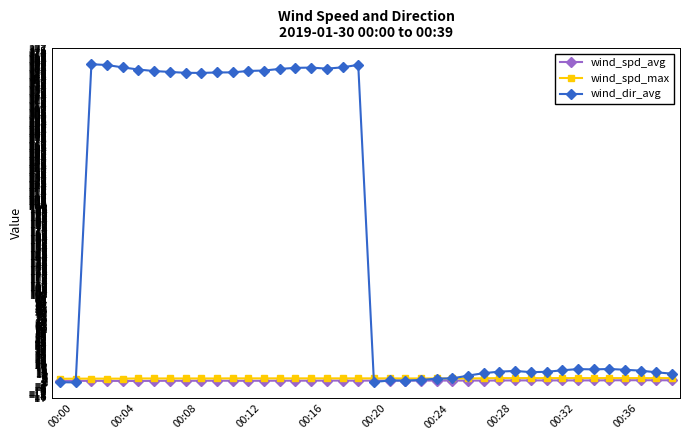

Which series has the largest range (max minus min)?

wind_dir_avg